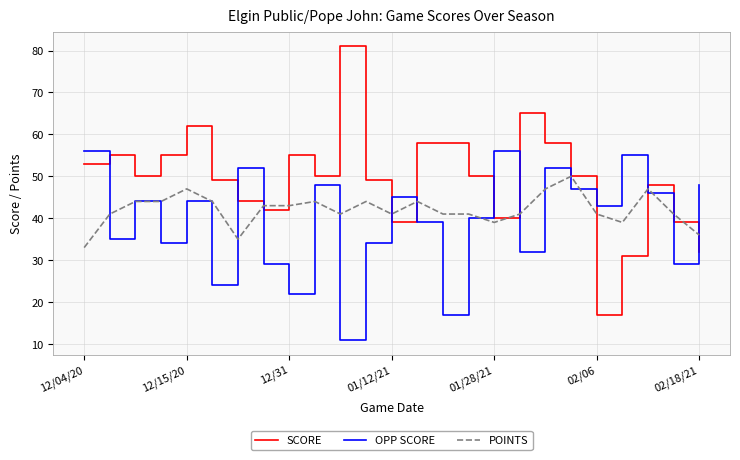

What is the minimum value for SCORE?

17